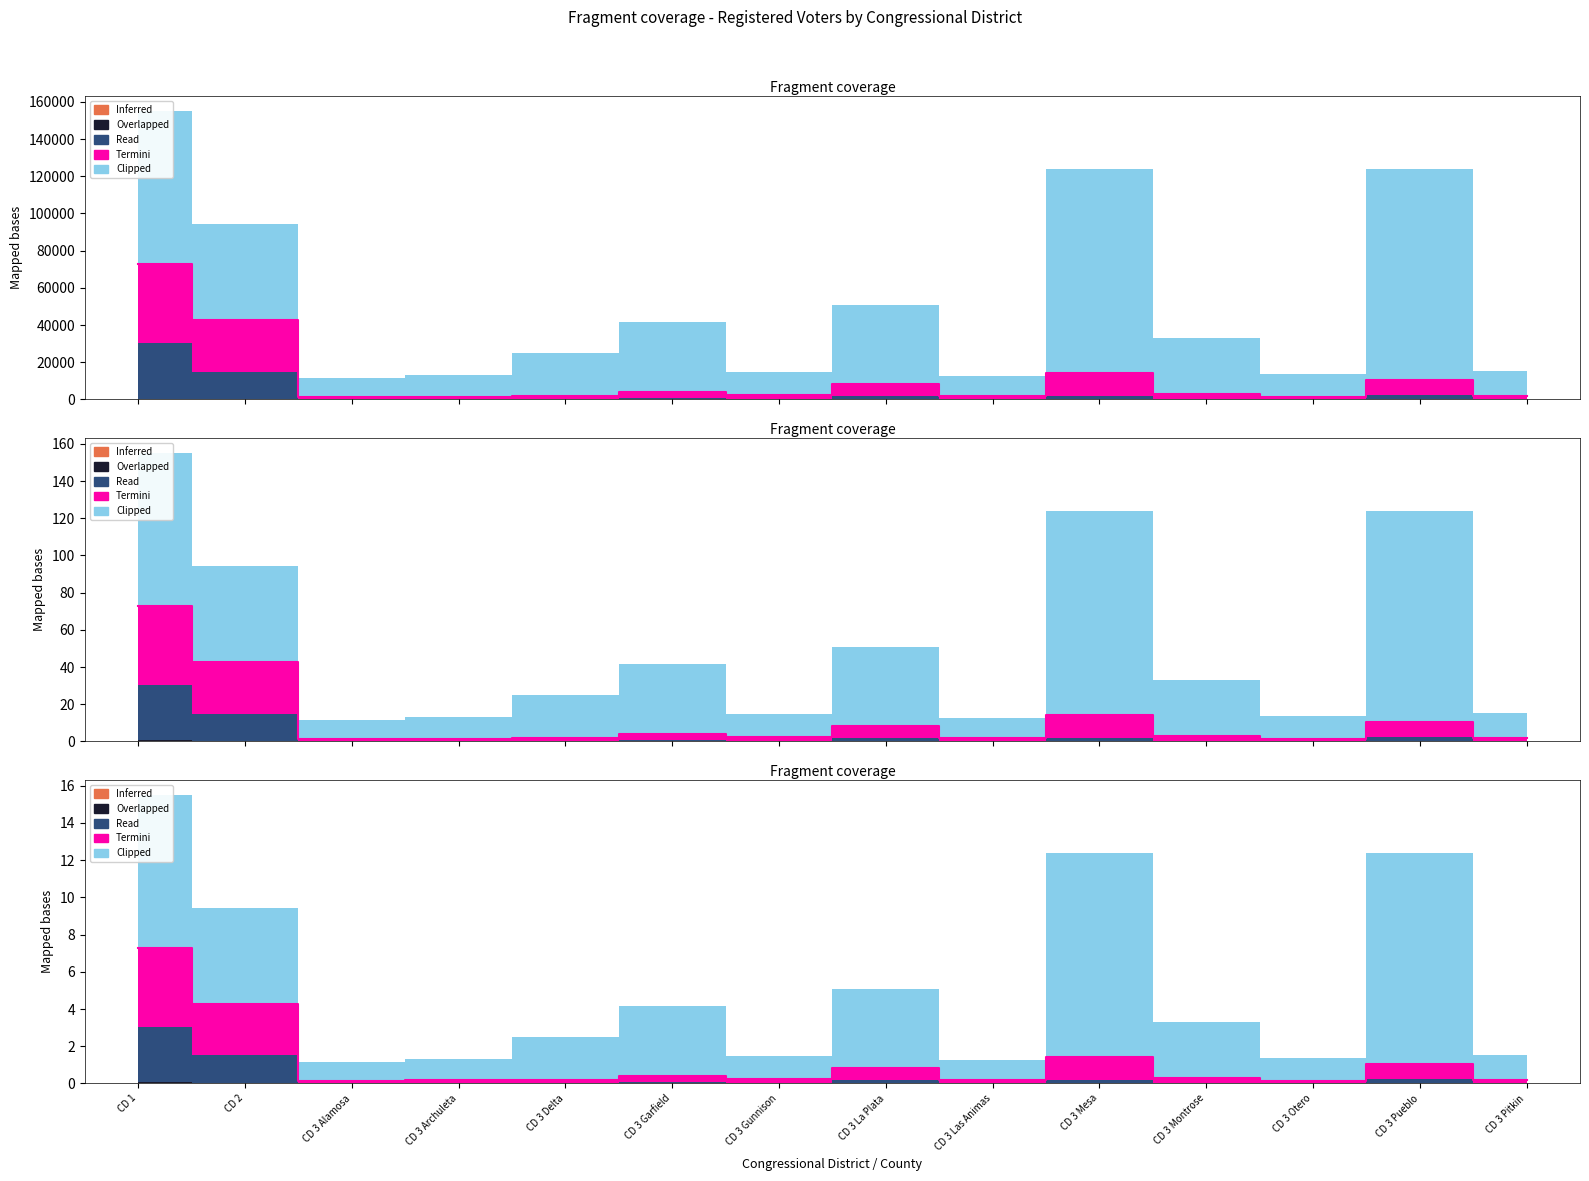

True or false: Inferred and Termini intersect in this chart.

False